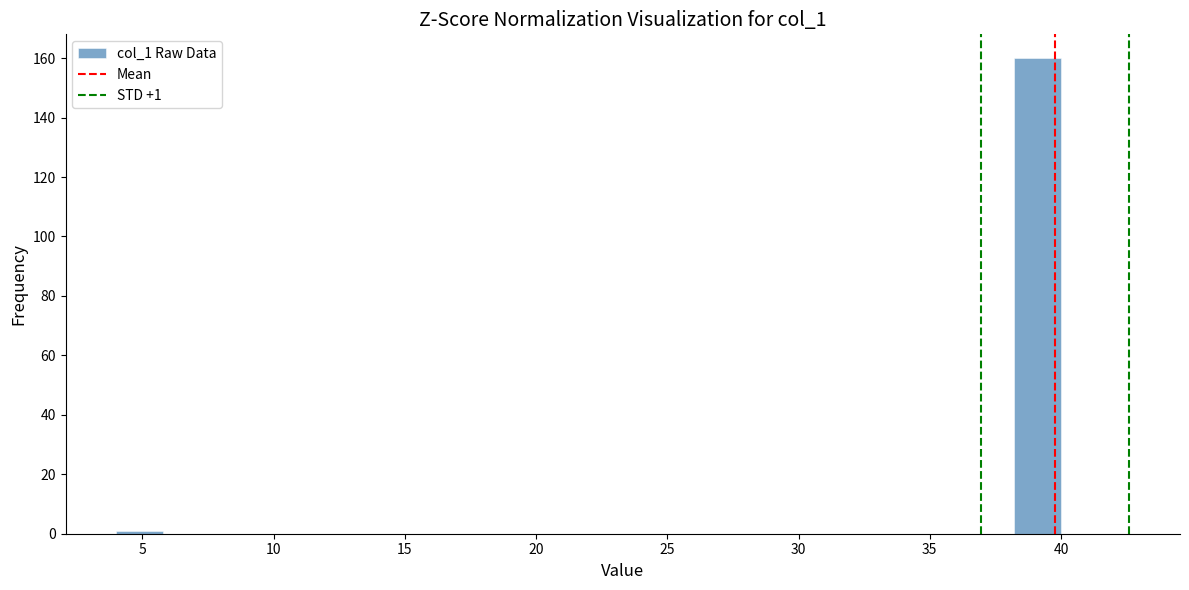

Read against the x-axis, roughly where is the centre of the tallest bar?

39.0